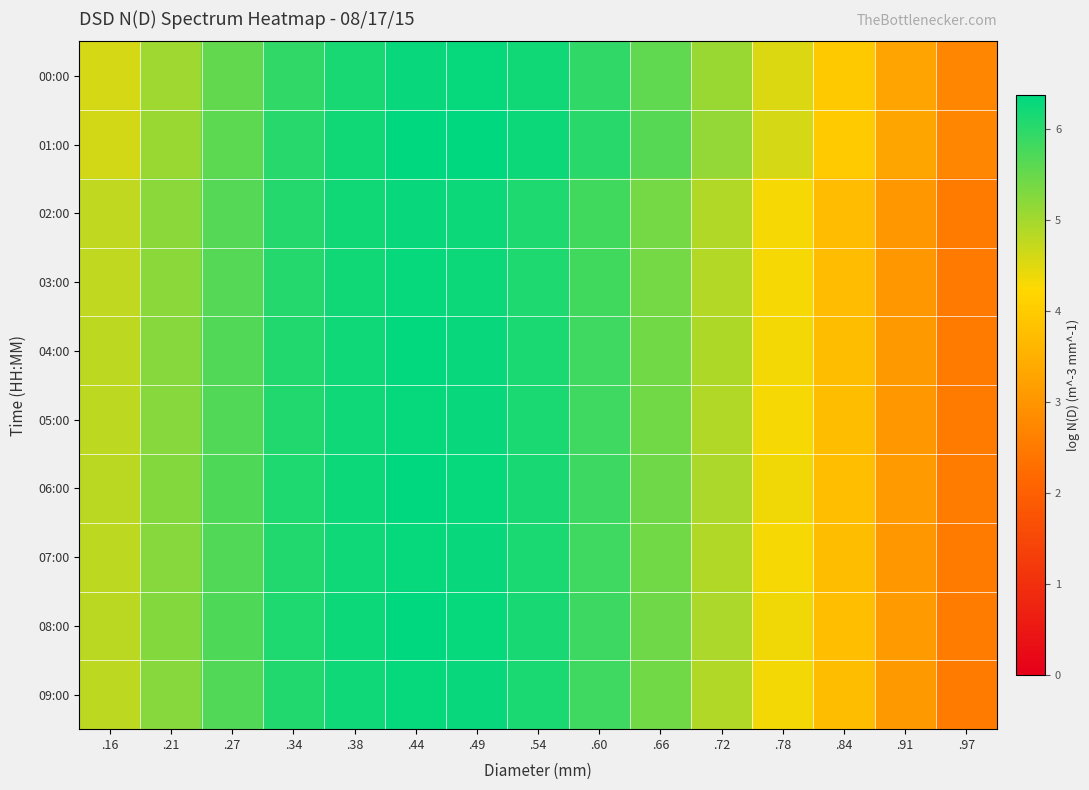

What is the greatest value displayed?

6.4